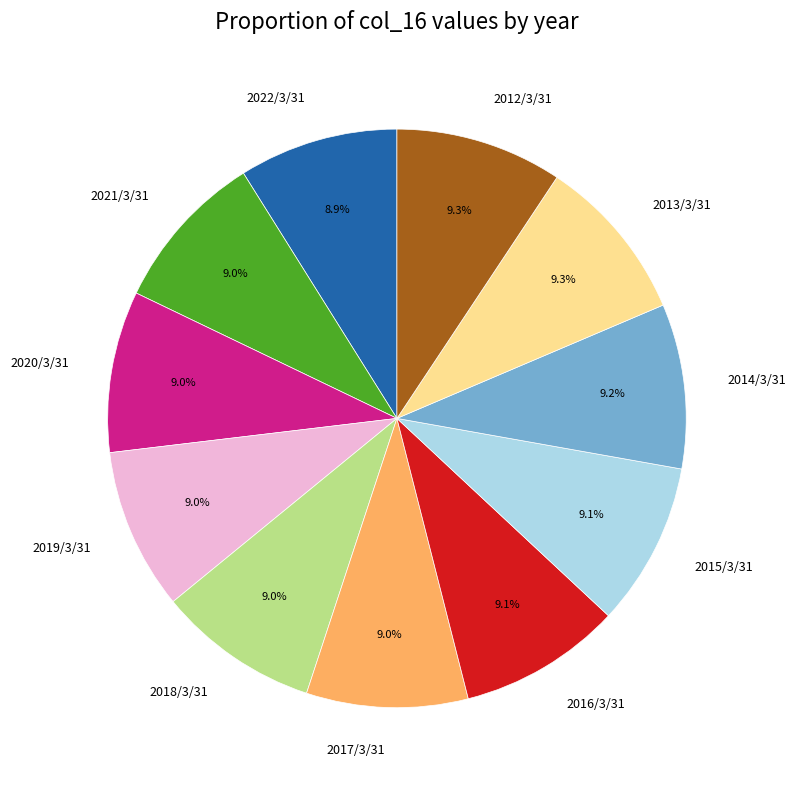

Does 2017/3/31 represent more than half of the total?

No